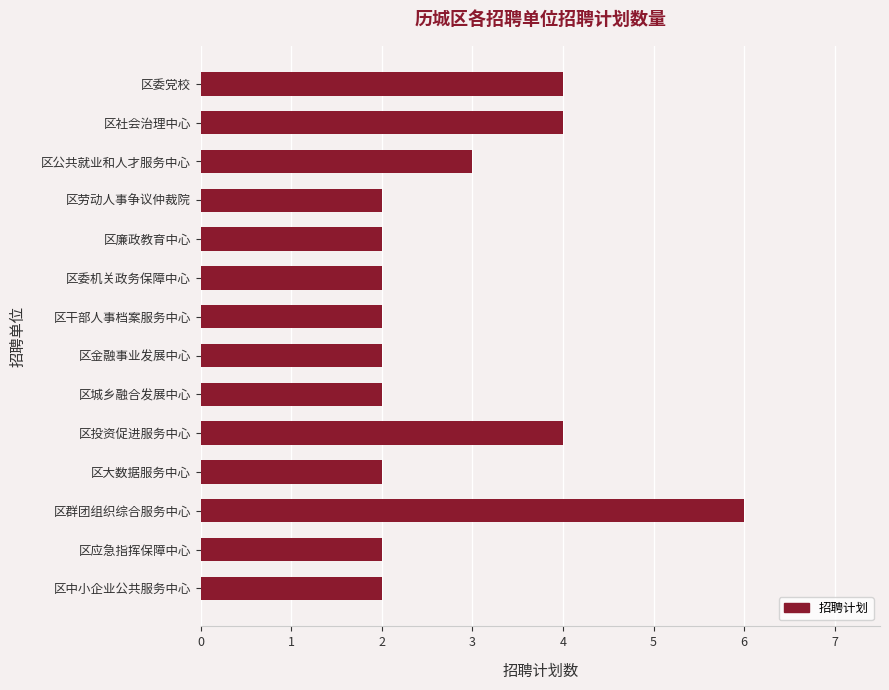

Count the number of data series in this chart.

1